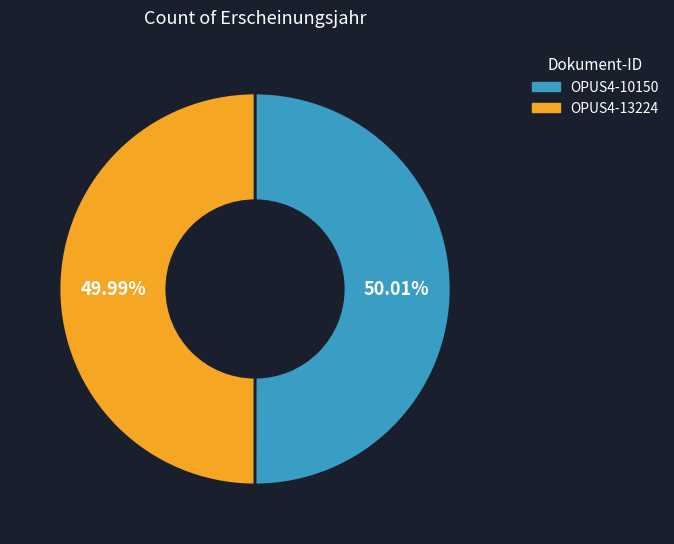

How many slices are in this pie chart?

2